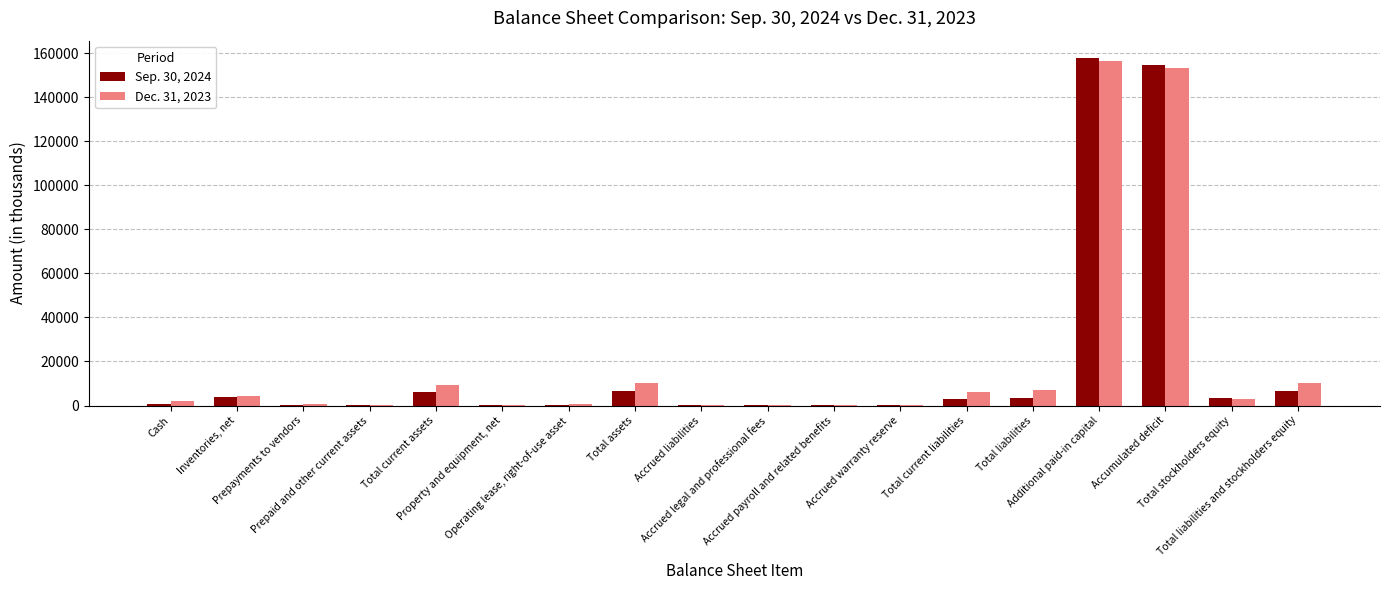

What is the average value of the Dec. 31, 2023 series?

20265